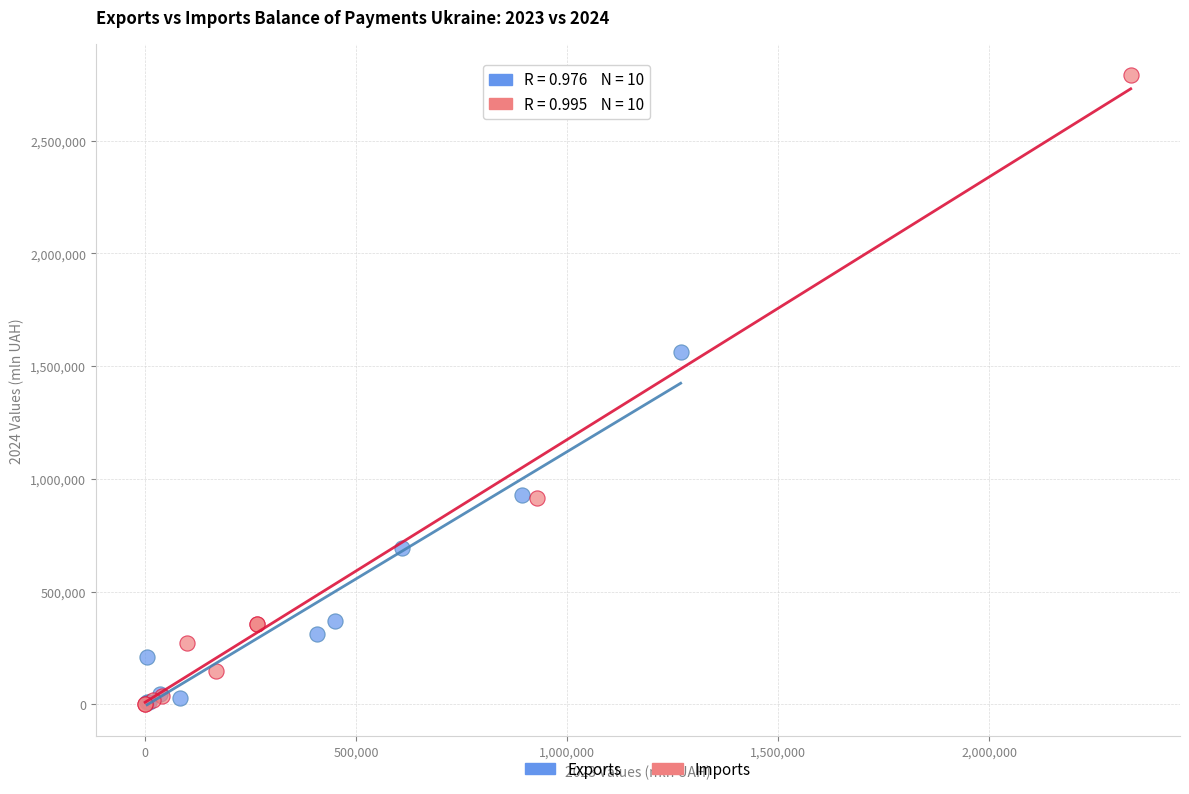

Which series contains the highest Y value?

Imports